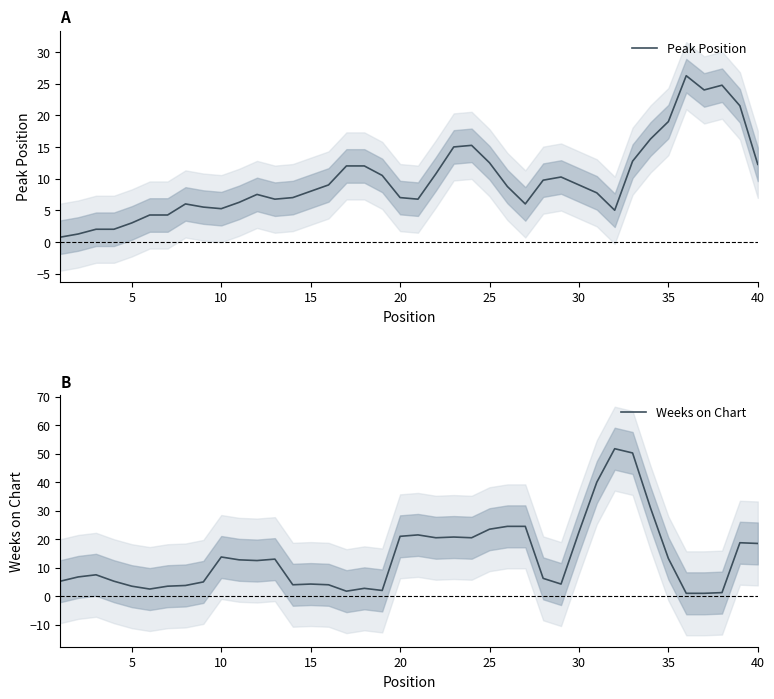

Read the Peak Position value at 30.

9.0